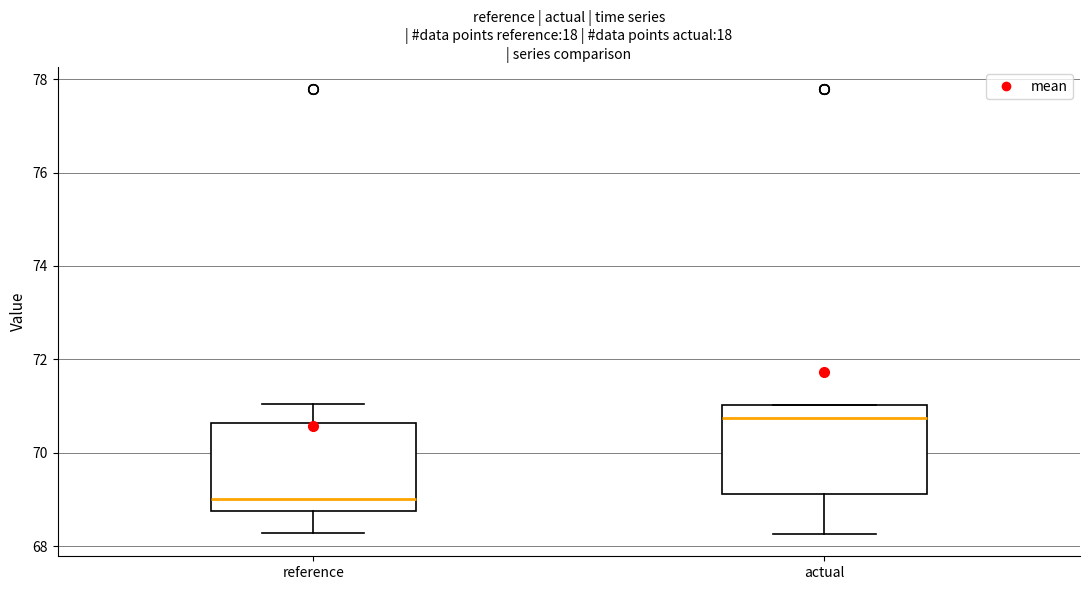

Where does the lower whisker of the box for reference end on the y-axis? The values are not printed on the chart, so give them approximately, as read against the axis.

68.2